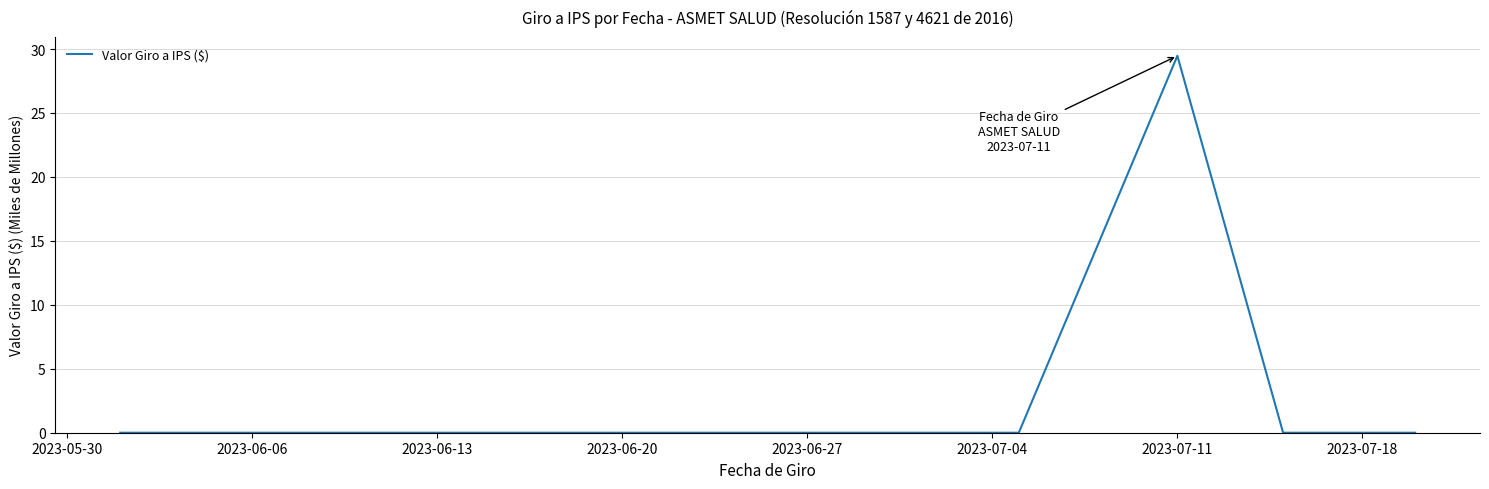

What is the greatest value displayed?

29.5